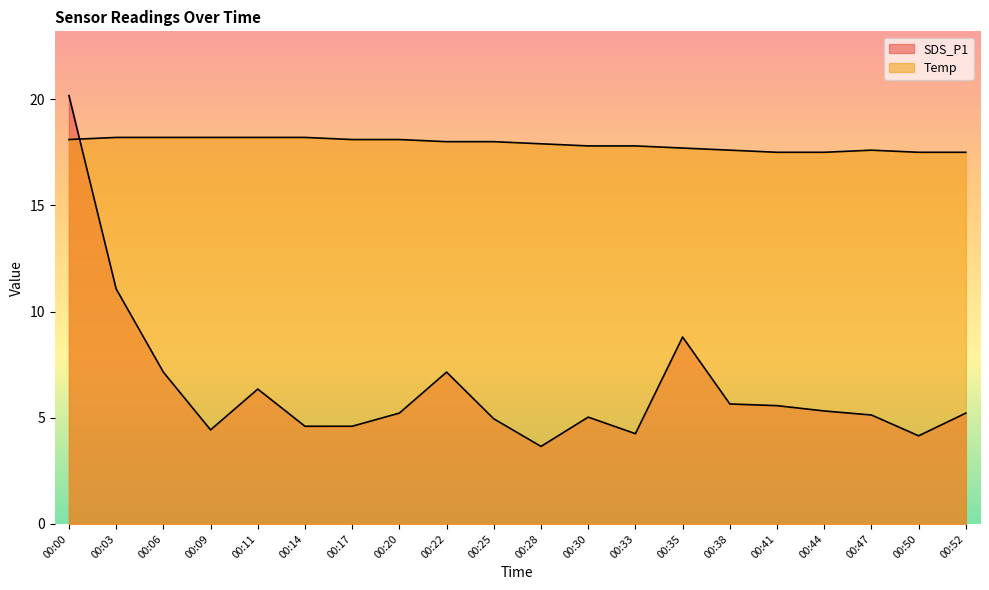

At which category is the sum across all series the highest?

00:00